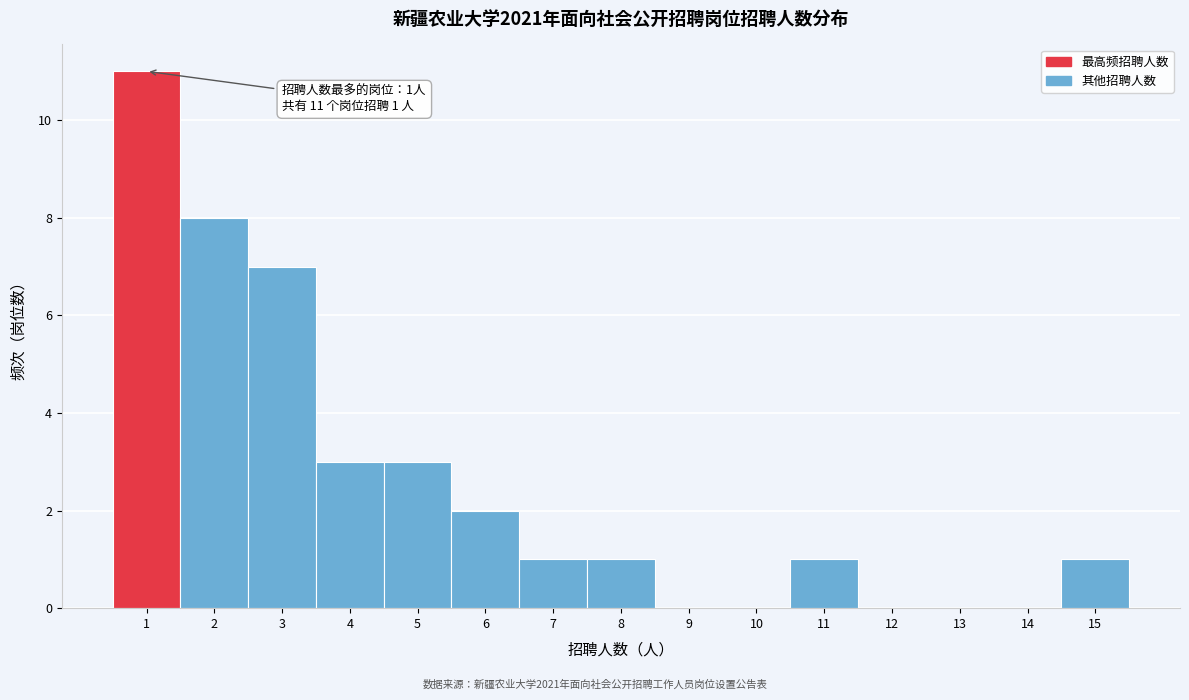

Over which range of the x-axis is the bar tallest?

0.5 to 1.5